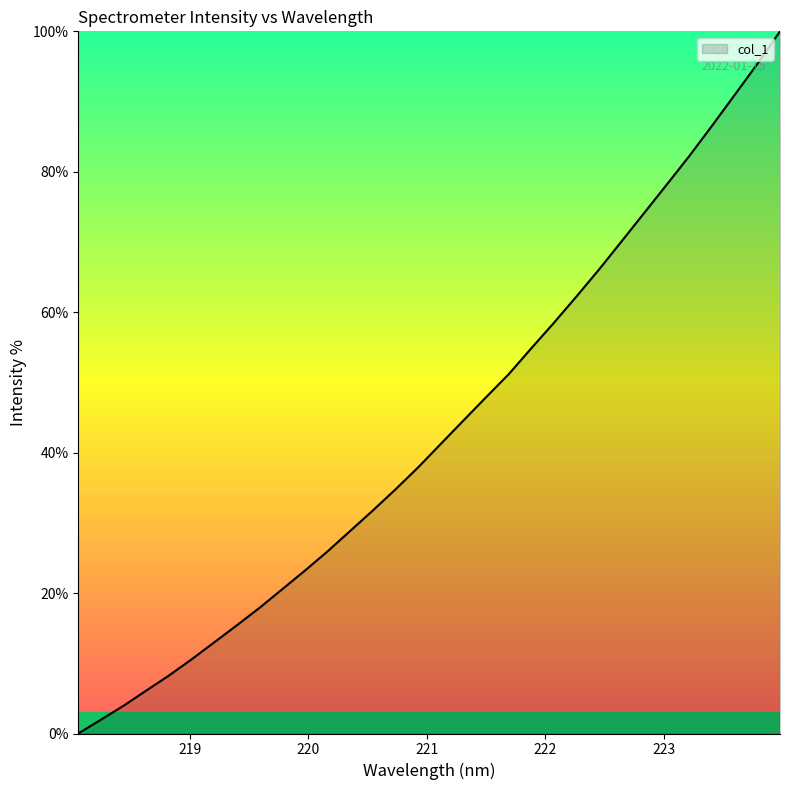

True or false: the data has more than 0 interior local peaks.

False